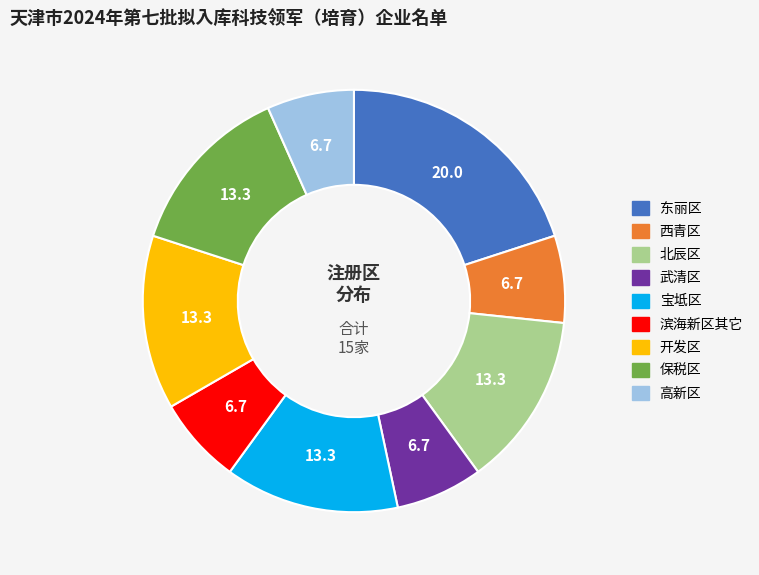

True or false: 武清区 accounts for 14% of the total.

False